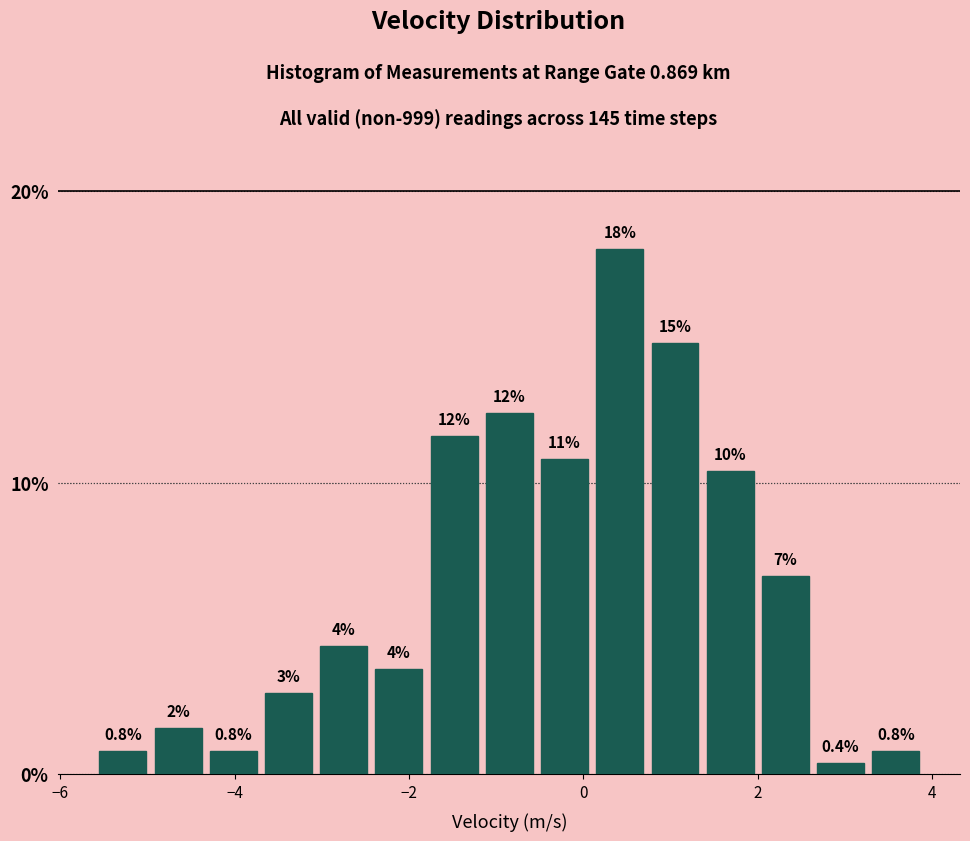

Read against the x-axis, roughly where is the centre of the tallest bar?

0.4